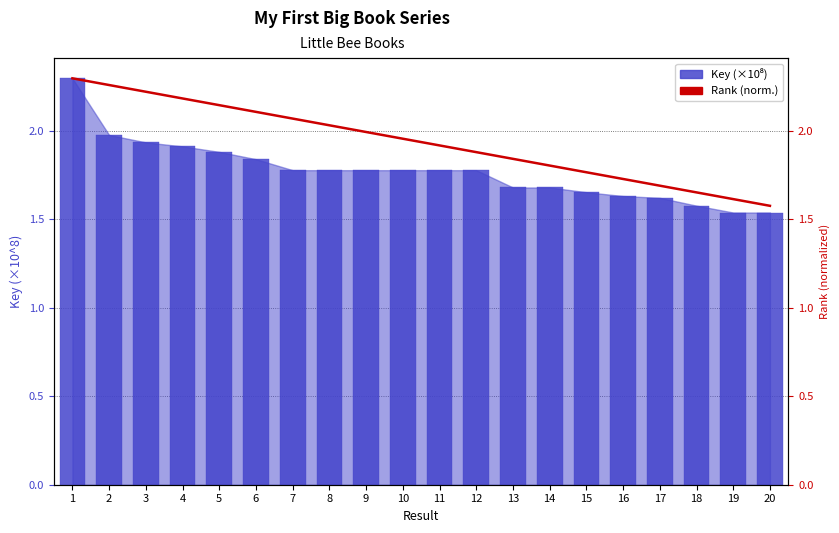

Is the value of Rank (norm.) at 2 greater than the value of Key (×10⁸) at 5?

Yes